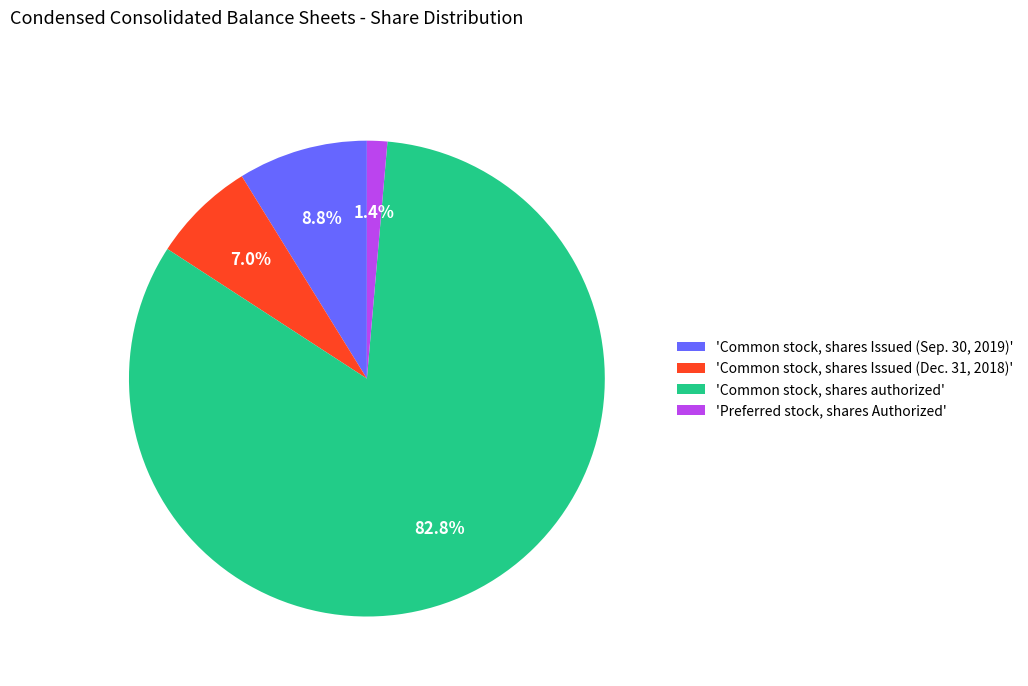

Rank the categories by value from highest to lowest.

'Common stock, shares authorized', 'Common stock, shares Issued (Sep. 30, 2019)', 'Common stock, shares Issued (Dec. 31, 2018)', 'Preferred stock, shares Authorized'